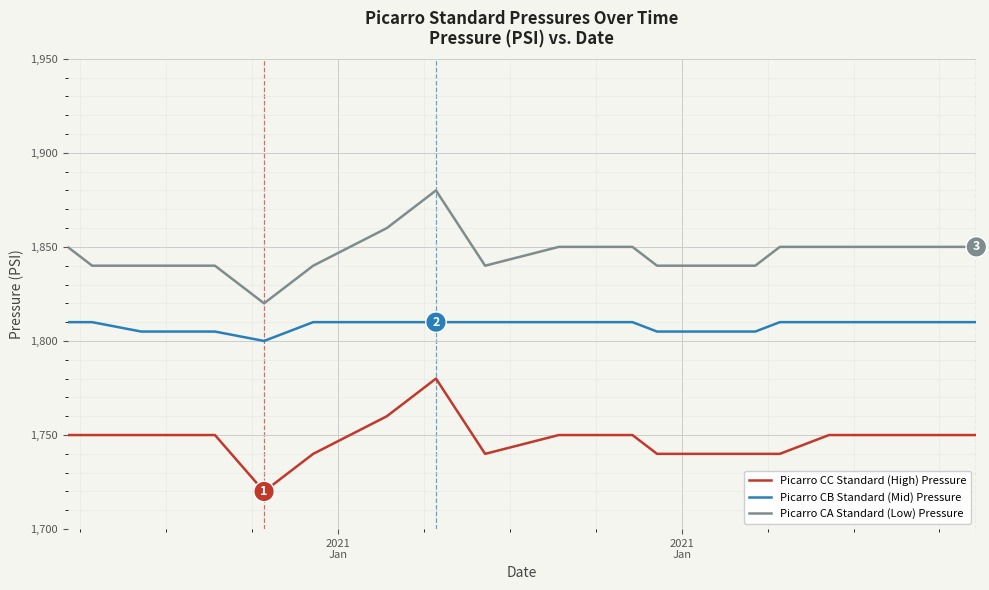

True or false: Picarro CA Standard (Low) Pressure and Picarro CC Standard (High) Pressure intersect in this chart.

False